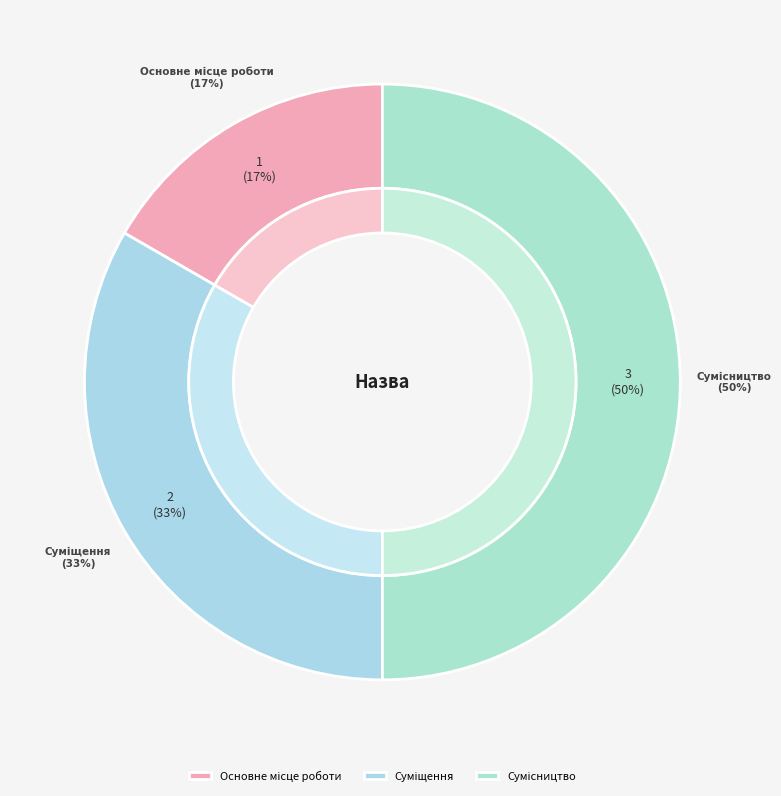

To the nearest percent, what is the difference between the Сумісництво and Суміщення slice percentages?

17%